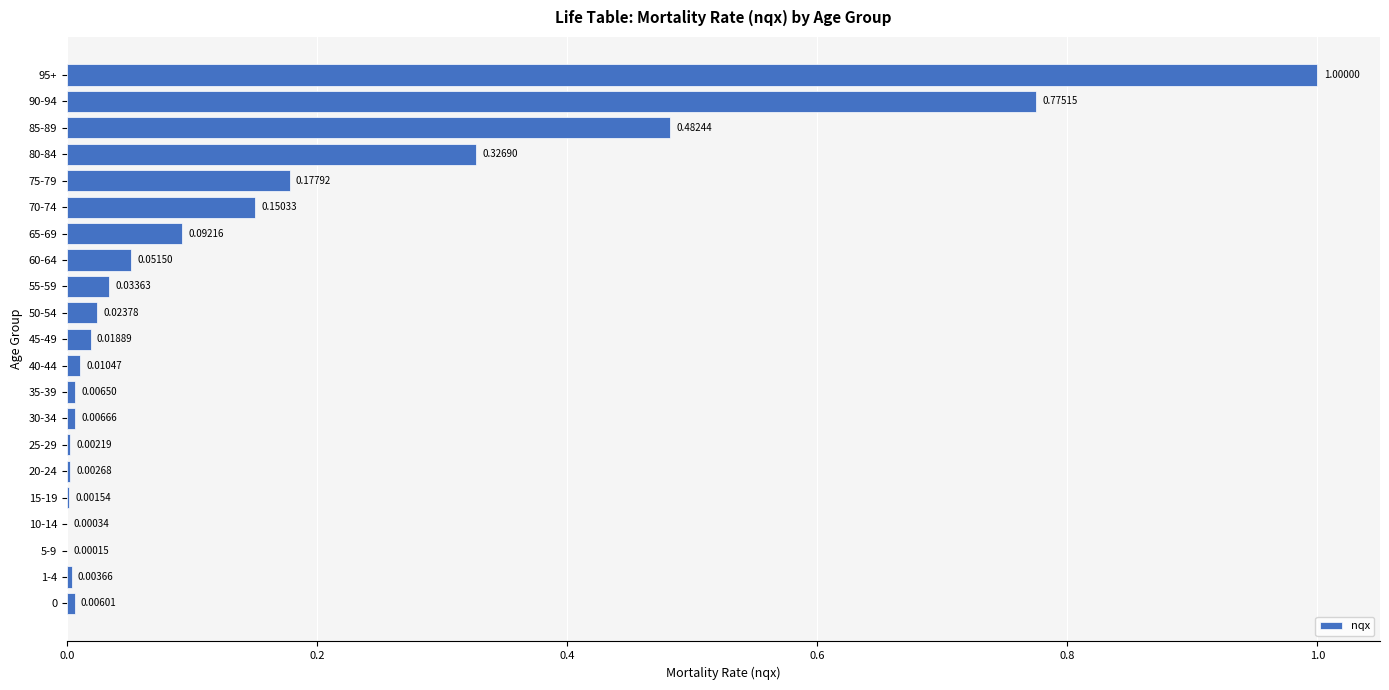

What is the sum of all values?

3.2